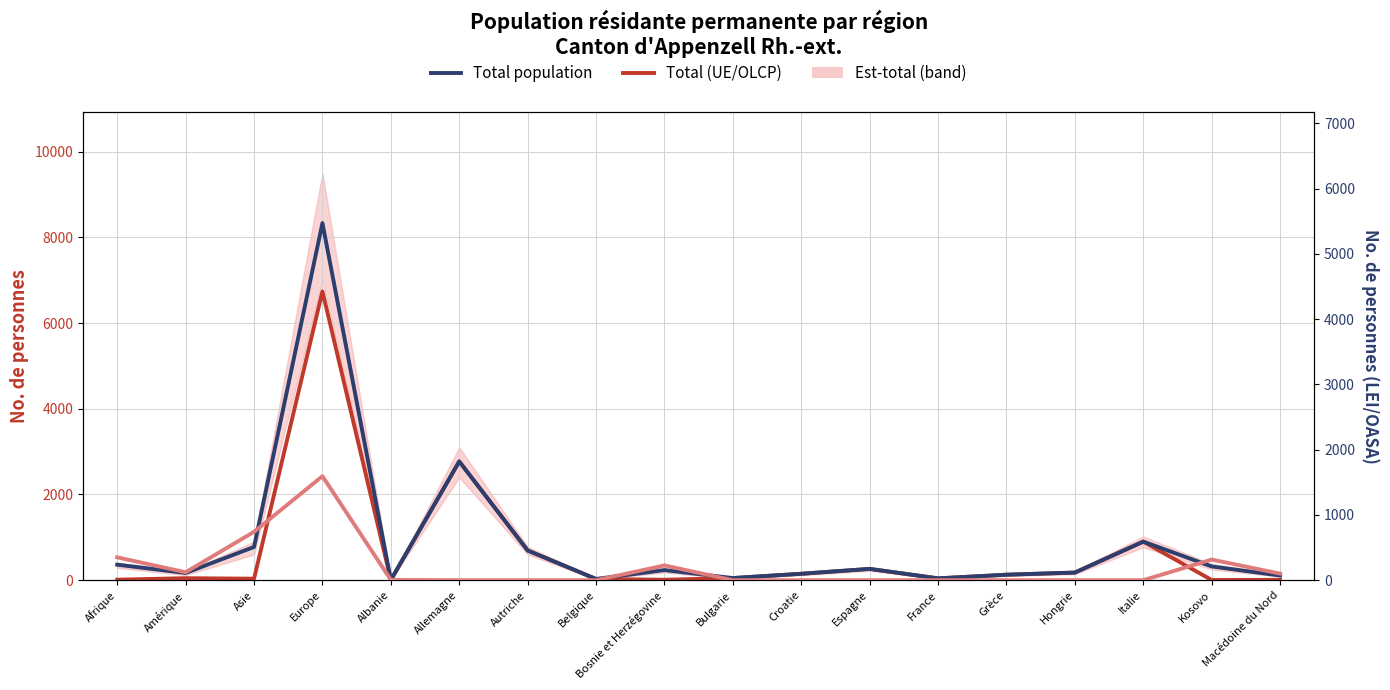

In Total population, how many points are higher than both neighbors (excluding endpoints)?

5